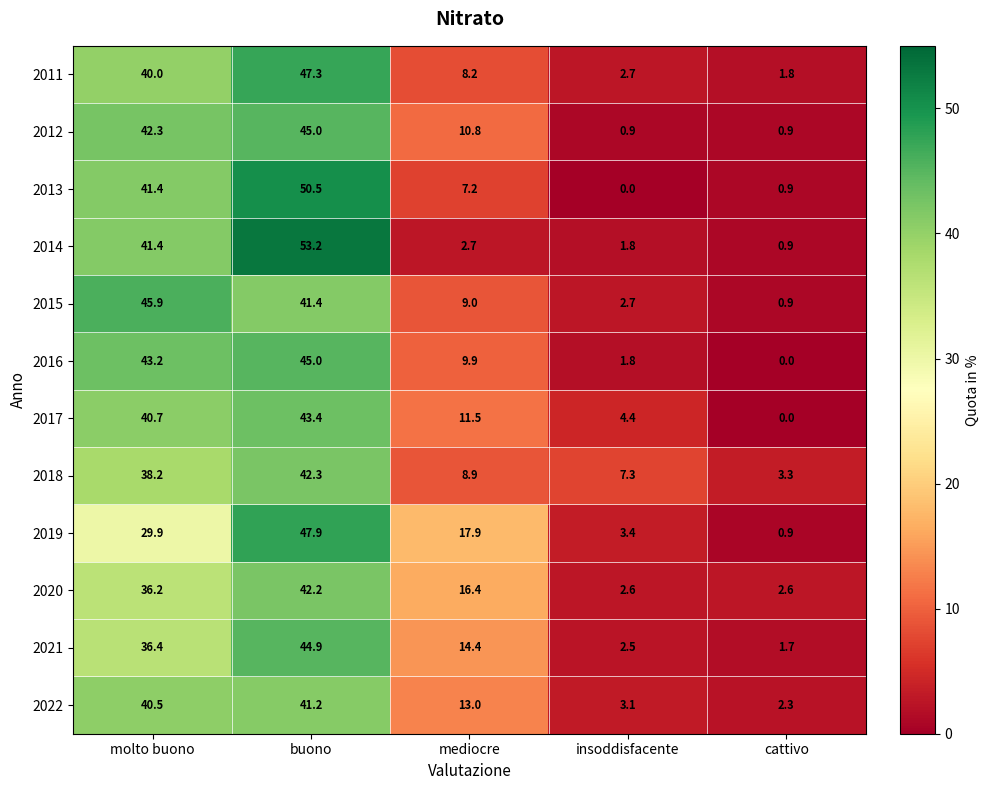

Rank the series at mediocre from highest to lowest value.

2019, 2020, 2021, 2022, 2017, 2012, 2016, 2015, 2018, 2011, 2013, 2014